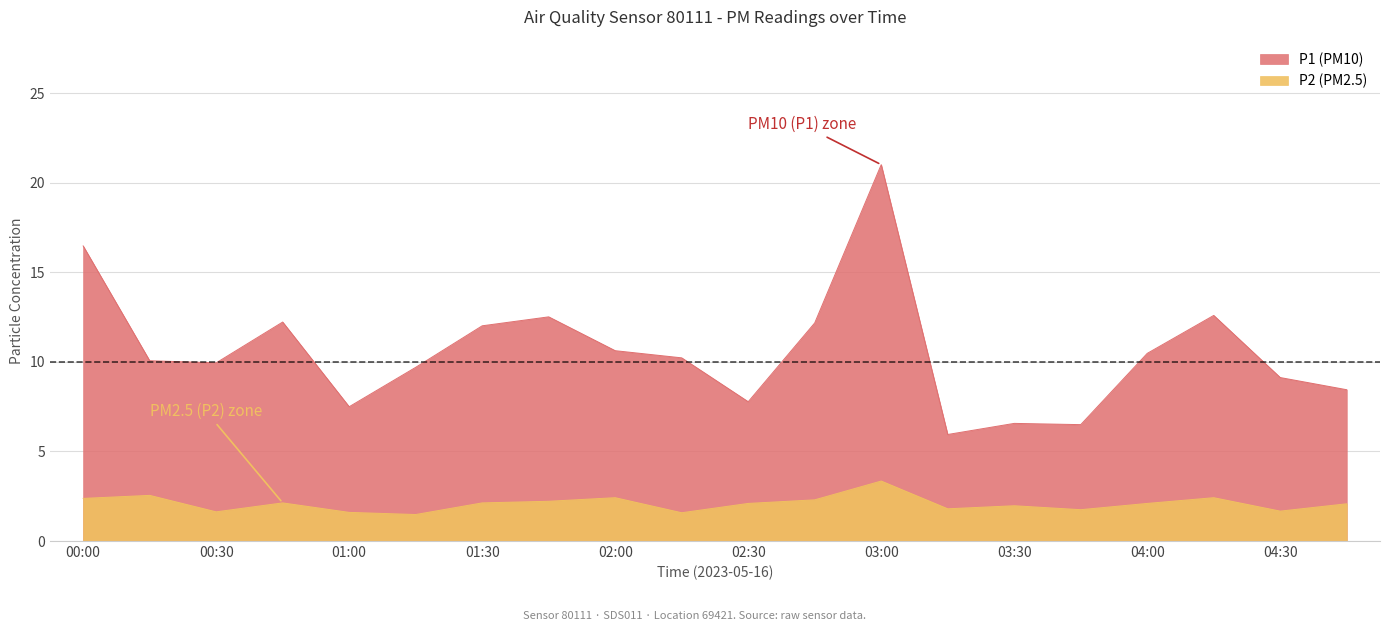

At 04:30, list the series in order from largest to smallest.

P1, P2